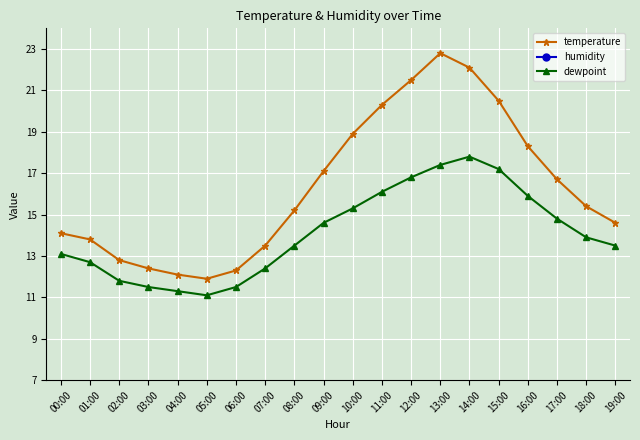

Reading left to right, extract all data points from this chart.

temperature: 00:00=14.1	01:00=13.8	02:00=12.8	03:00=12.4	04:00=12.1	05:00=11.9	06:00=12.3	07:00=13.5	08:00=15.2	09:00=17.1	10:00=18.9	11:00=20.3	12:00=21.5	13:00=22.8	14:00=22.1	15:00=20.5	16:00=18.3	17:00=16.7	18:00=15.4	19:00=14.6
humidity: 00:00=92.2	01:00=93.3	02:00=93.9	03:00=94.5	04:00=95.1	05:00=95.6	06:00=95.2	07:00=93.8	08:00=91.5	09:00=88.2	10:00=84.6	11:00=80.1	12:00=76.3	13:00=72.5	14:00=74.2	15:00=78.9	16:00=83.4	17:00=87.6	18:00=90.3	19:00=92.0
dewpoint: 00:00=13.1	01:00=12.7	02:00=11.8	03:00=11.5	04:00=11.3	05:00=11.1	06:00=11.5	07:00=12.4	08:00=13.5	09:00=14.6	10:00=15.3	11:00=16.1	12:00=16.8	13:00=17.4	14:00=17.8	15:00=17.2	16:00=15.9	17:00=14.8	18:00=13.9	19:00=13.5